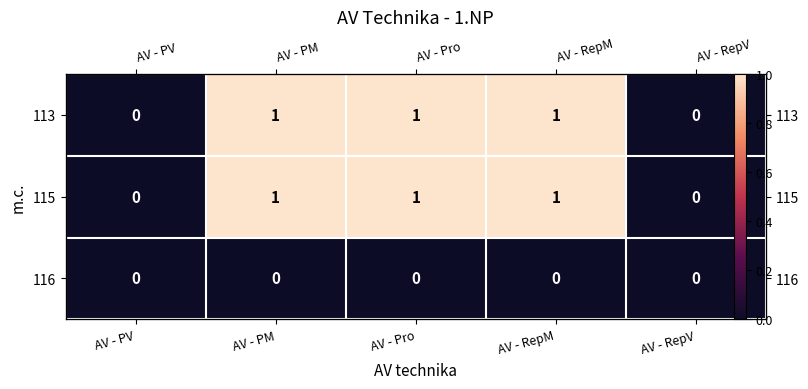

At which category is the sum across all series the highest?

AV - PM